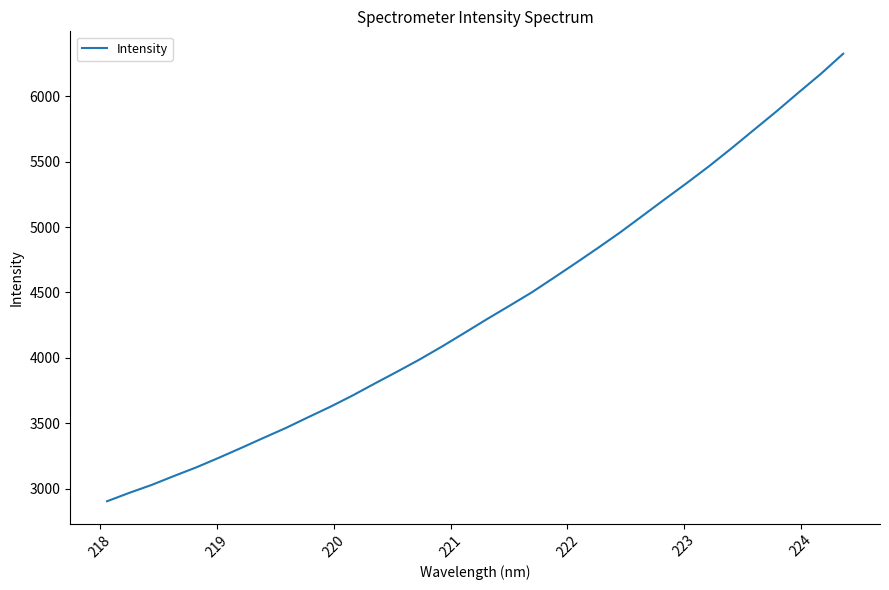

What is the smallest value displayed?

2904.5